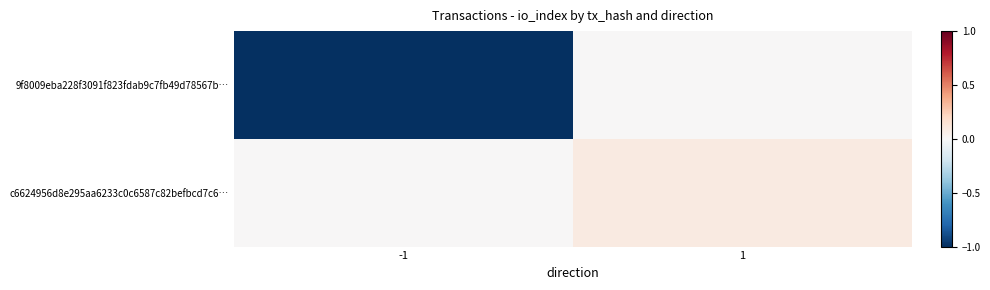

At which category is the sum across all series the highest?

1